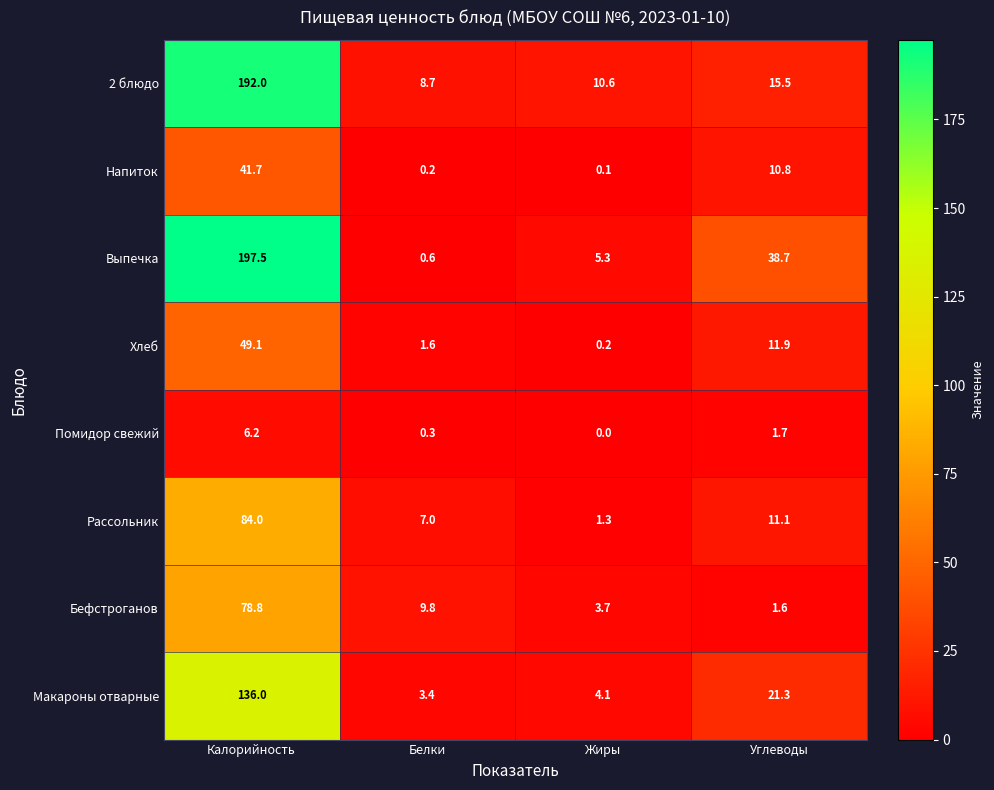

What is the lowest value of the Выпечка series?

0.6